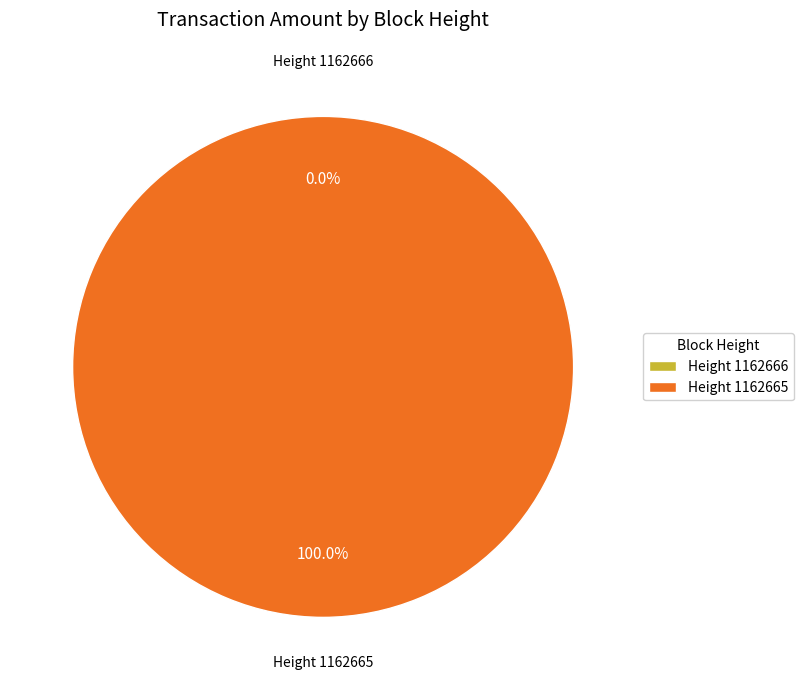

To the nearest percent, what is the combined percentage of 1162665 and 1162666?

100%